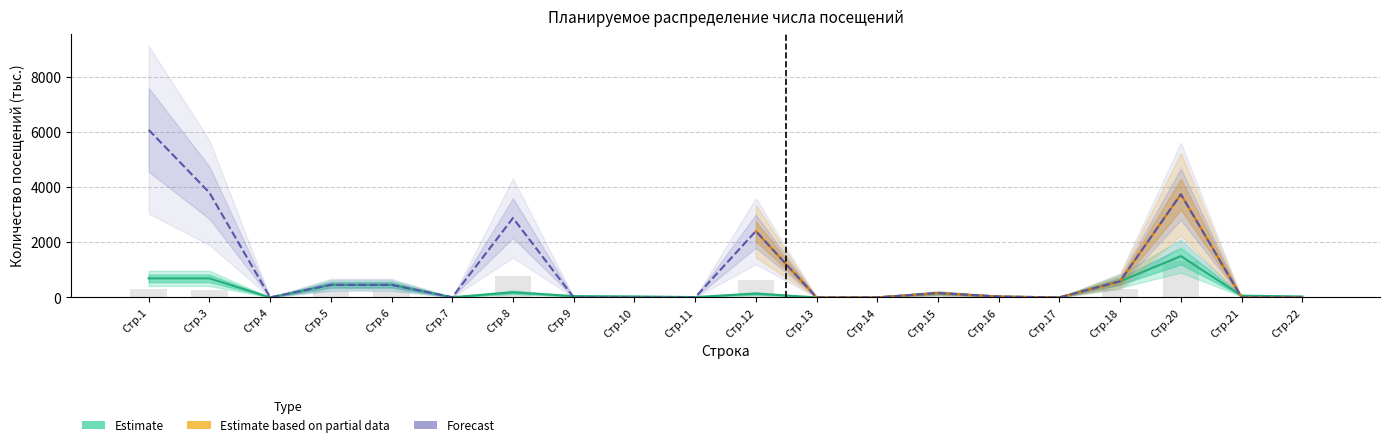

What is the sum of the Estimate values at Стр.13 and Стр.9?

46.2